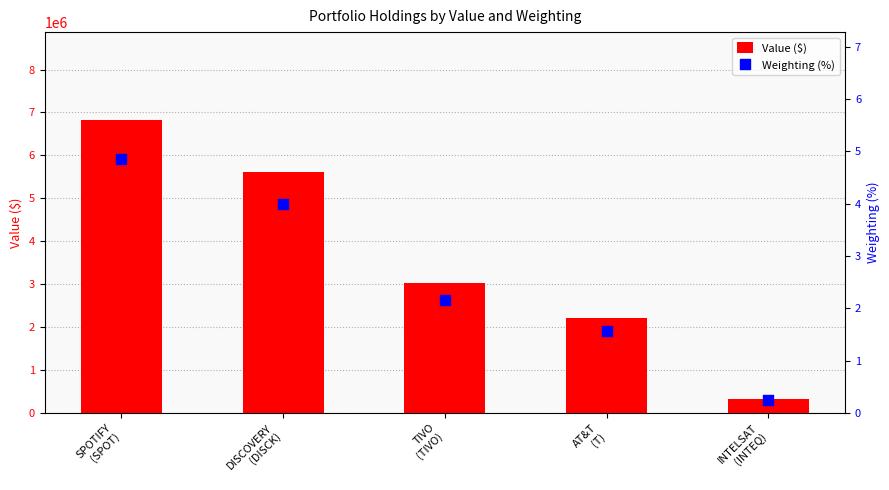

At which category is the sum across all series the highest?

SPOTIFY
(SPOT)